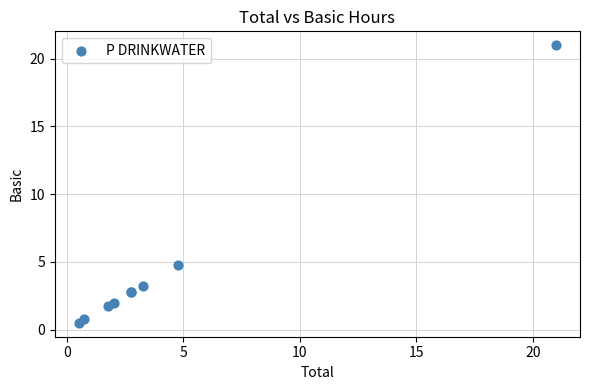

What Y value in the scatter plot is closest to 10?

4.8